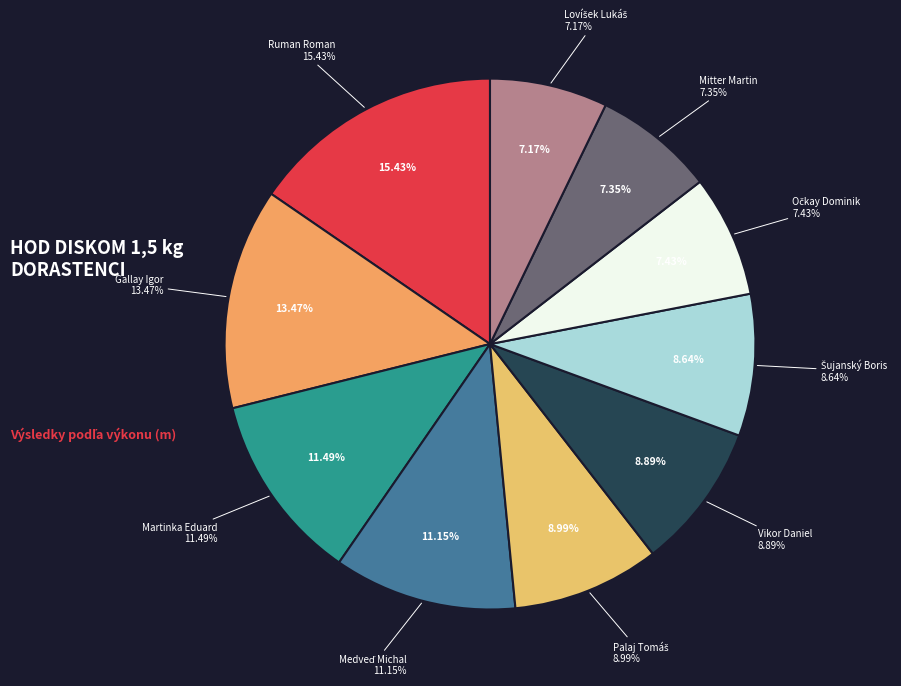

Combined, what portion of the pie is Martinka Eduard and Vikor Daniel?

20.4%